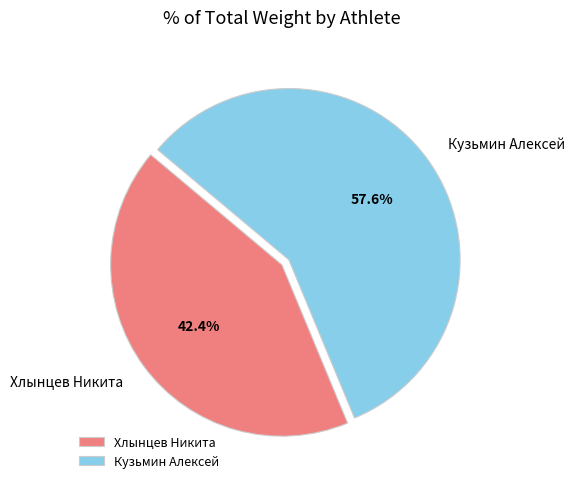

To the nearest percent, what is the difference between the largest and smallest slice percentages?

15%